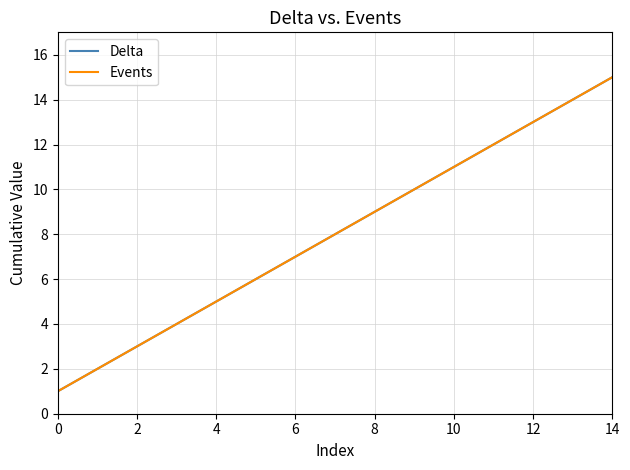

Does the chart have visible grid lines?

Yes